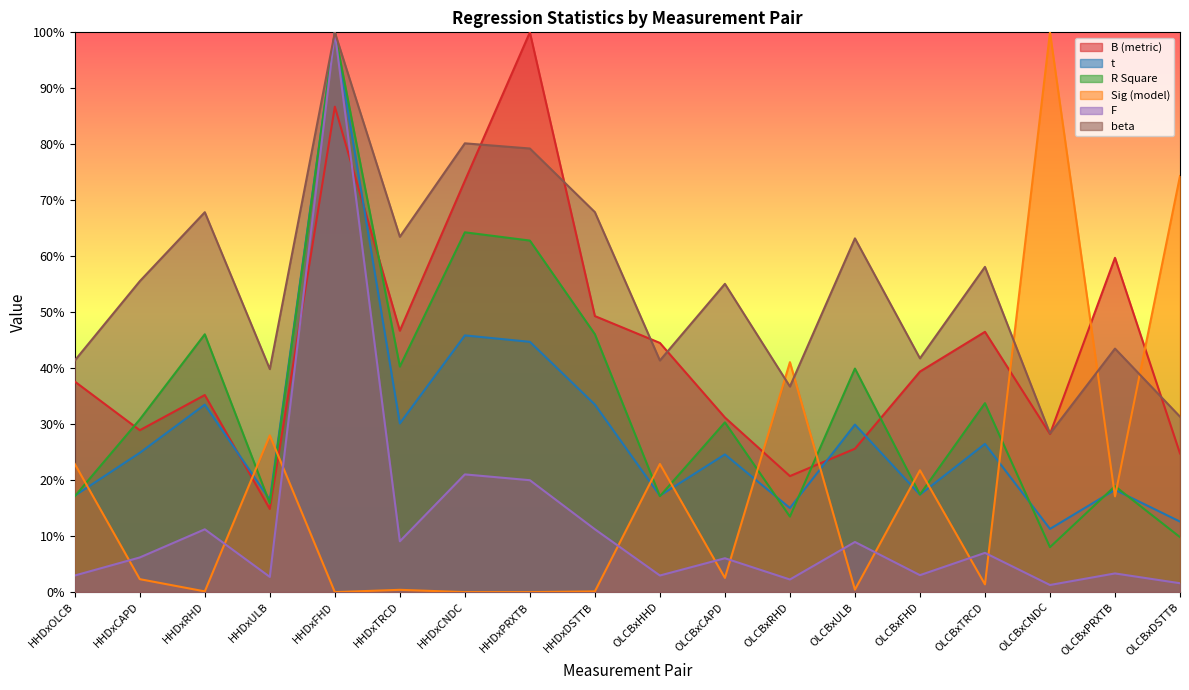

What is the difference between the maximum and second lowest values in the Sig (model) series?

1.0